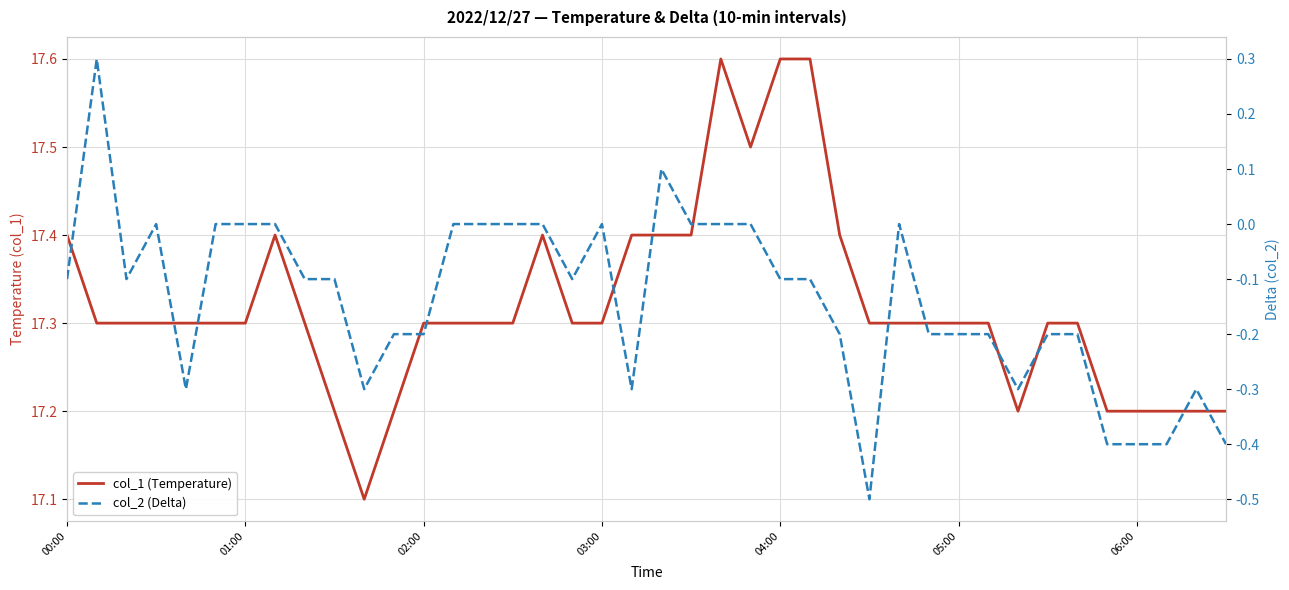

Where is the first local maximum for col_1 (Temperature)?

7